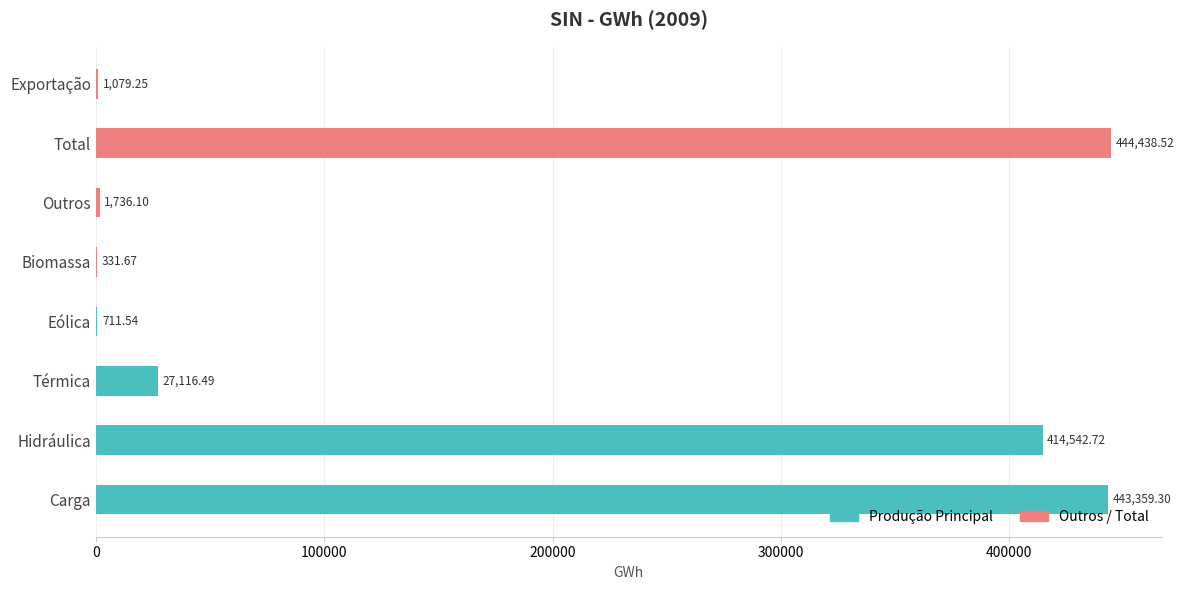

How many values in the Outros / Total series exceed 331?

4